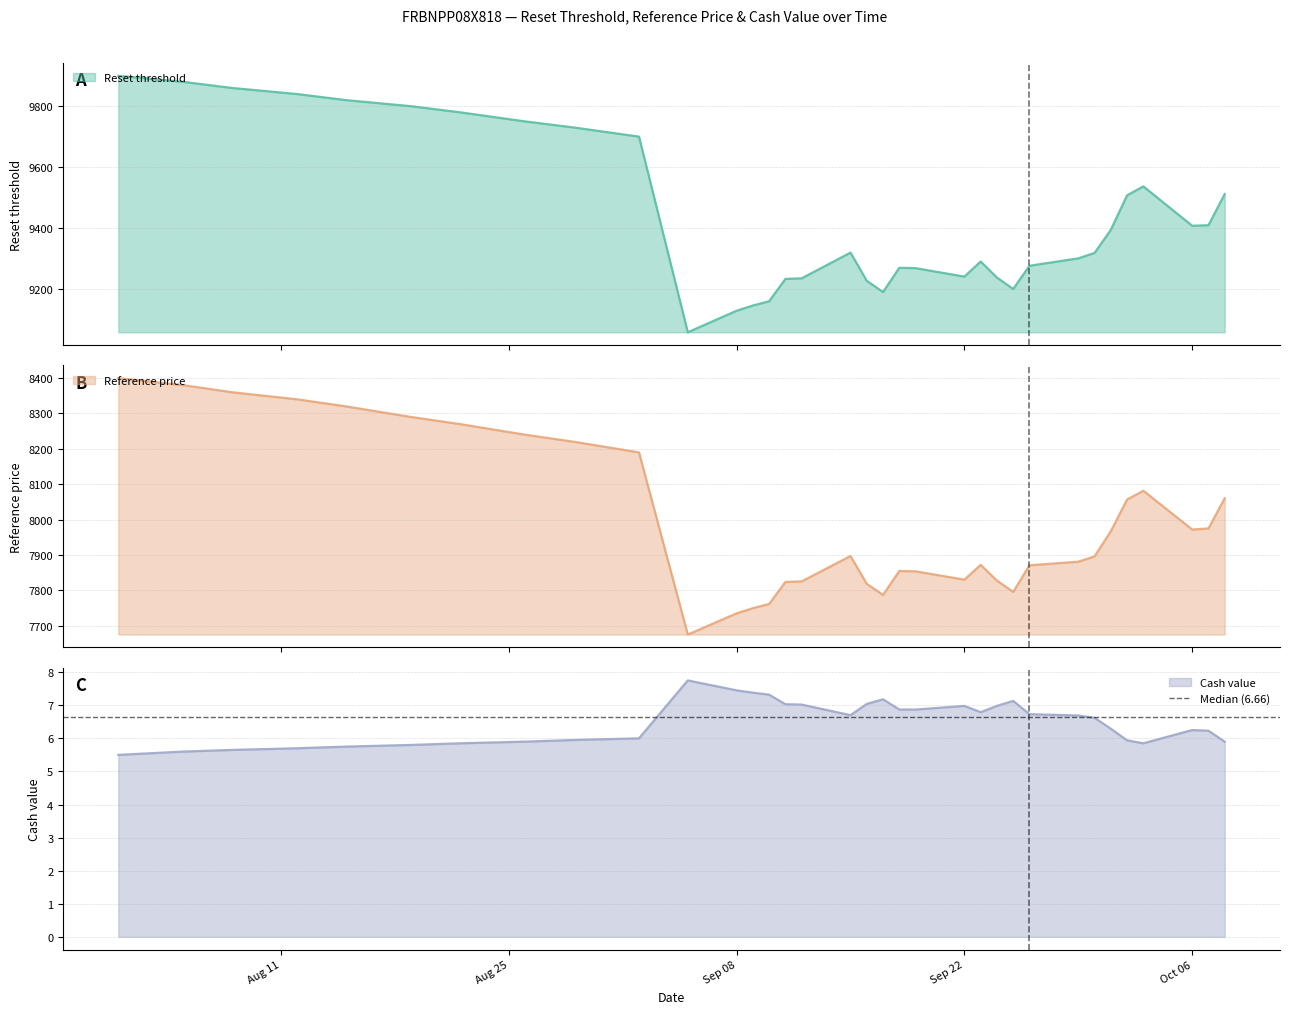

What is the lowest value of the Reset threshold series?

9056.2